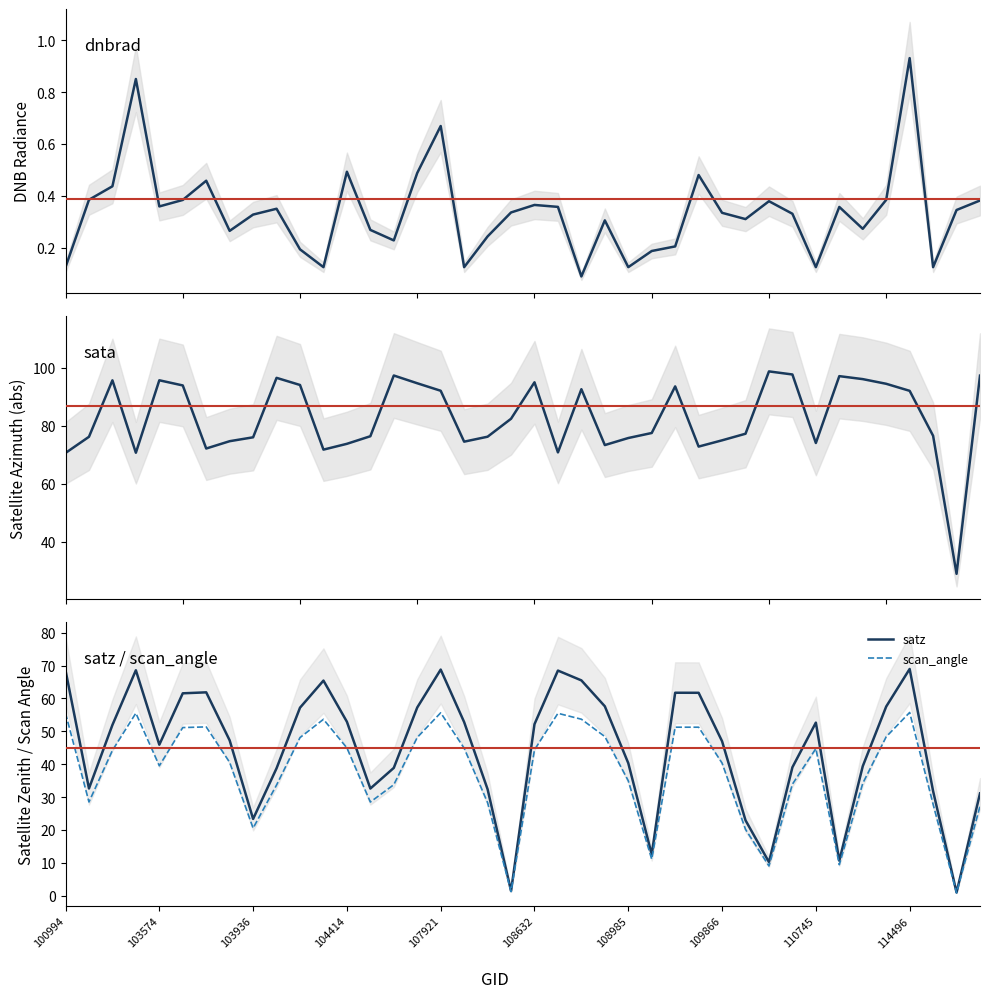

True or false: dnbrad has more than 2 interior local peaks.

True